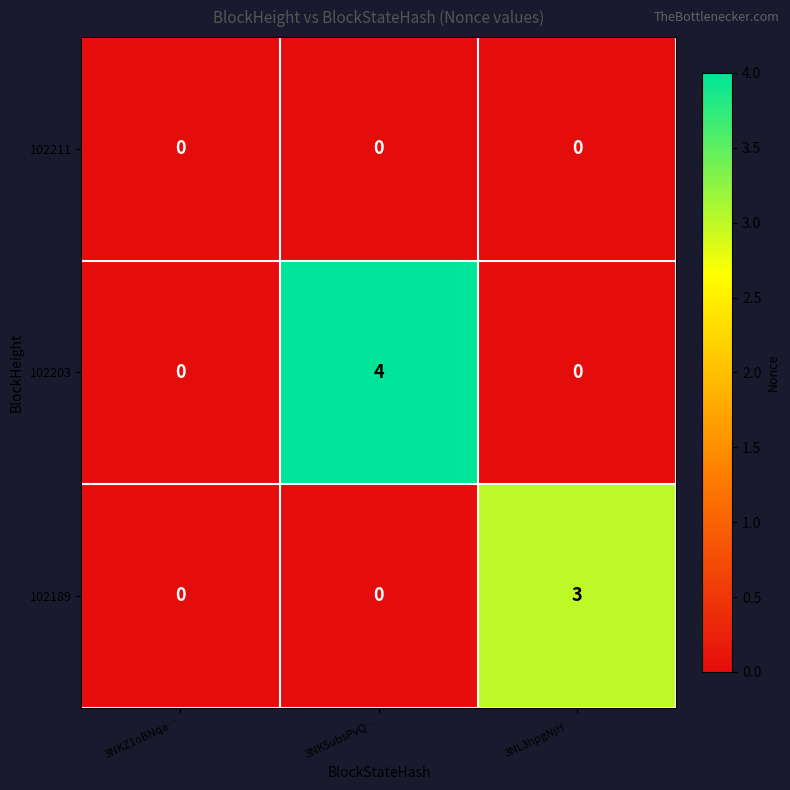

True or false: 102203 has a value of 0 at 3NKZ1oBNqa….

True